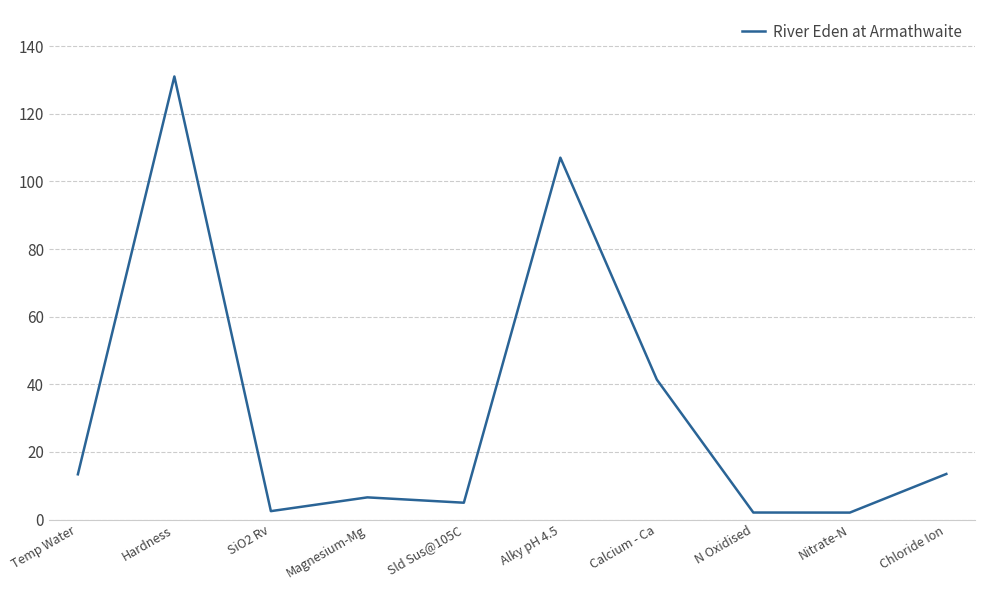

What is the greatest value displayed?

131.0